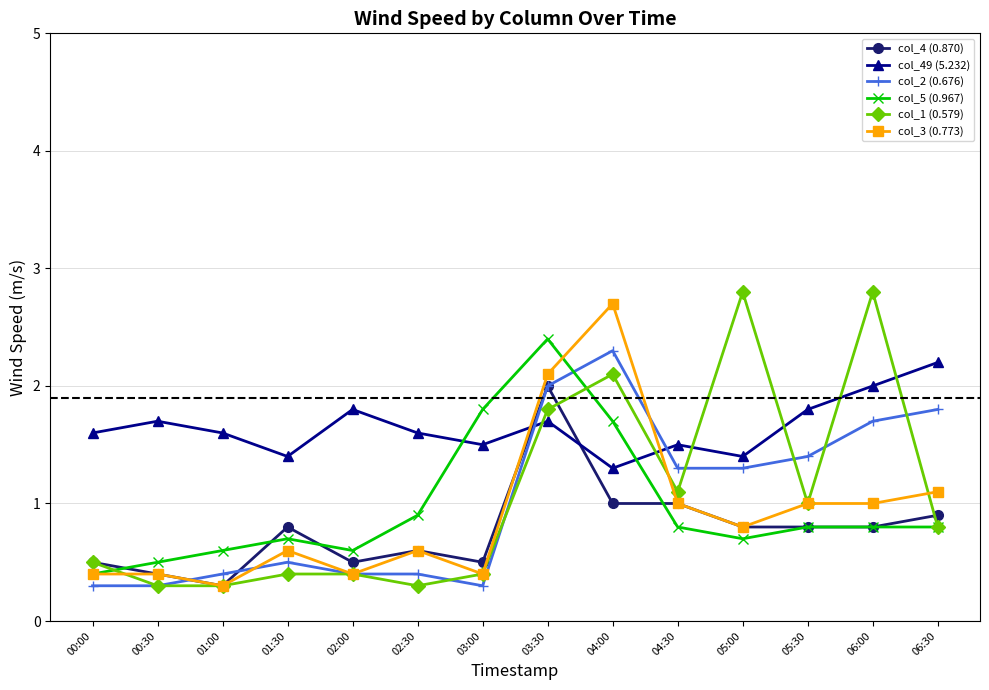

At which label does col_4 (0.870) reach its peak?

03:30